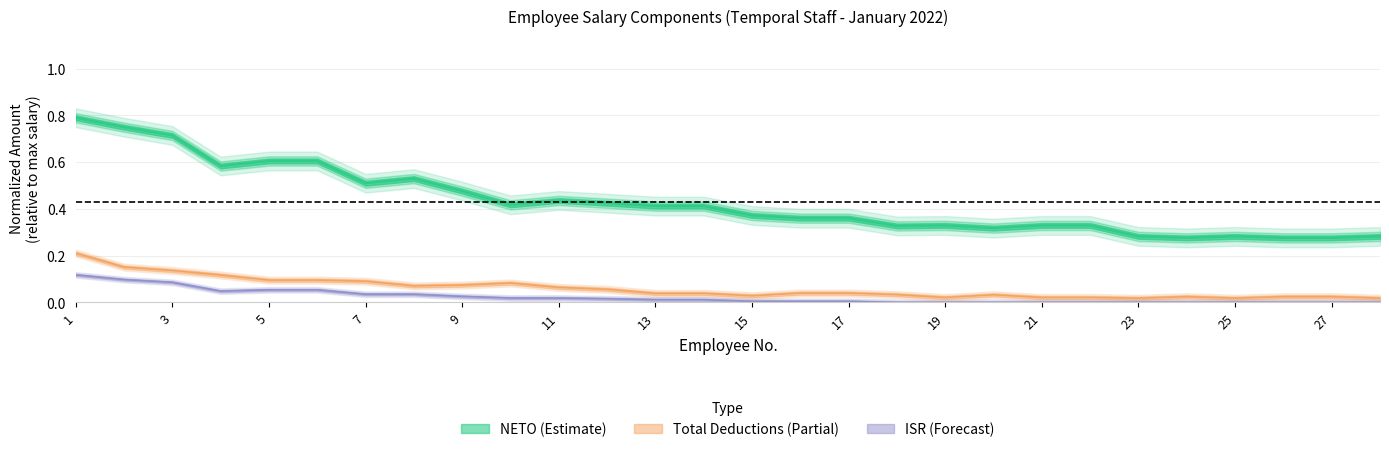

What is the difference between the maximum and second lowest values in the ISR series?

0.1